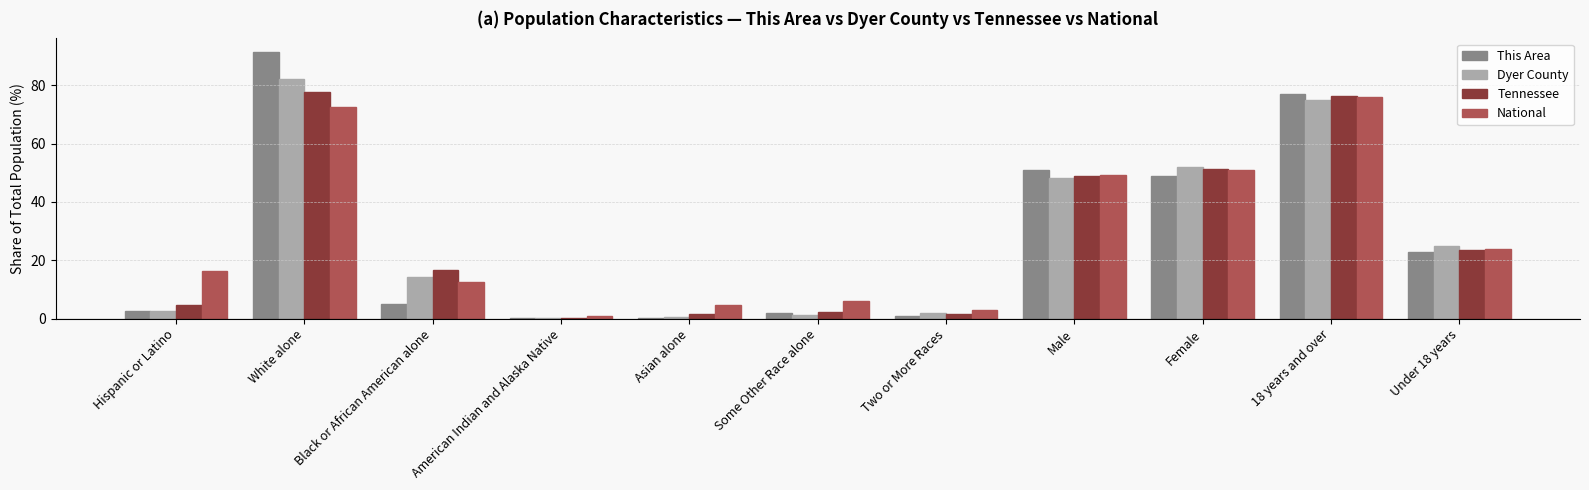

What is the average value of the This Area series?

27.5